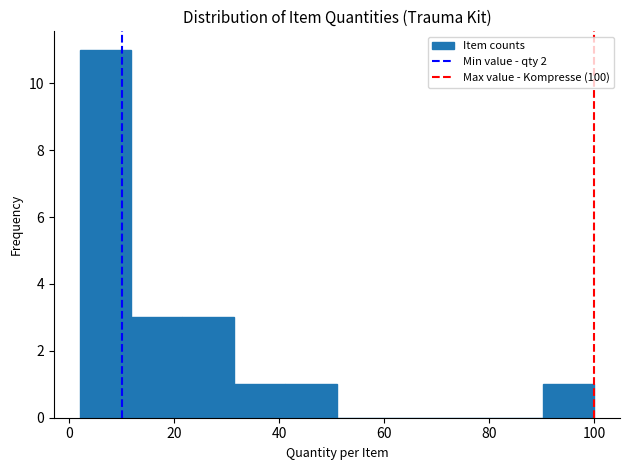

Which range on the x-axis has the tallest bar?

2.0 to 11.8